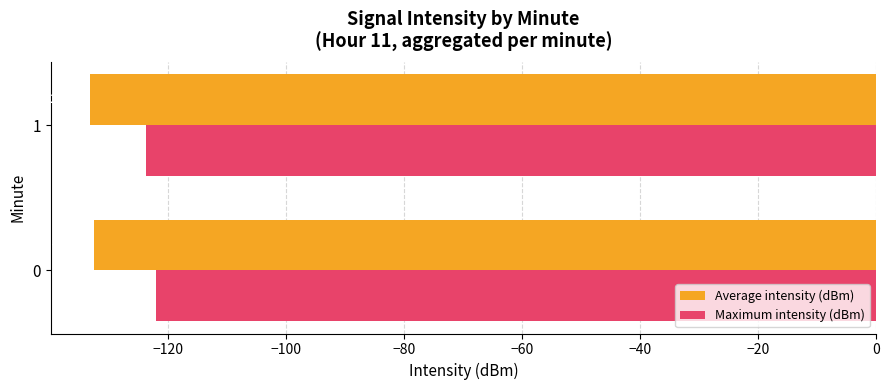

What is the sum of all Average intensity (dBm) values?

-265.7